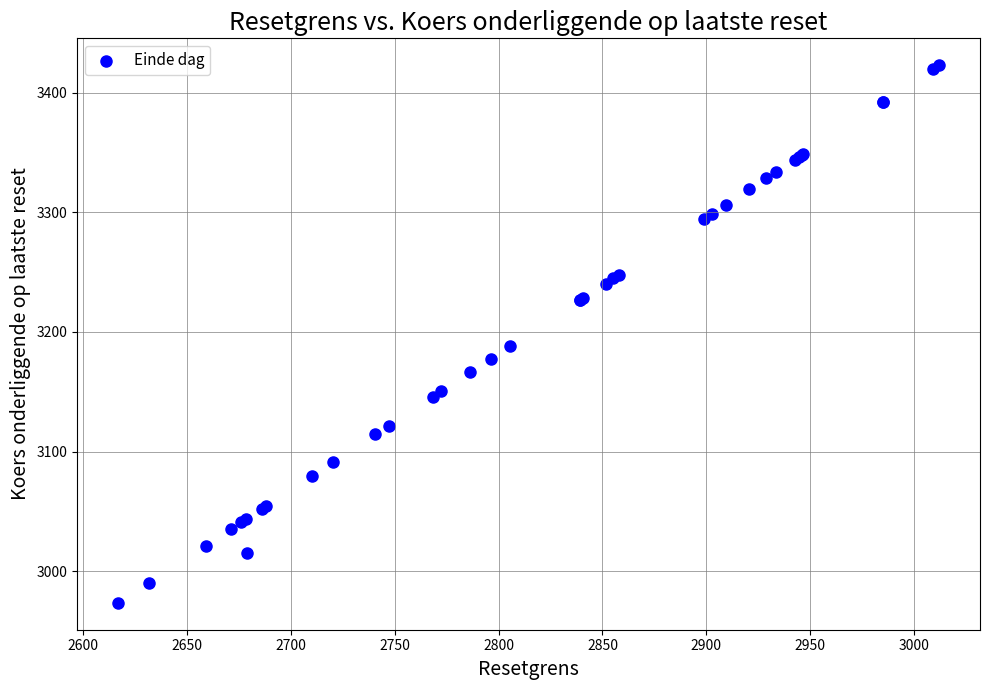

What Y value in the scatter plot is closest to 3198?

3188.3